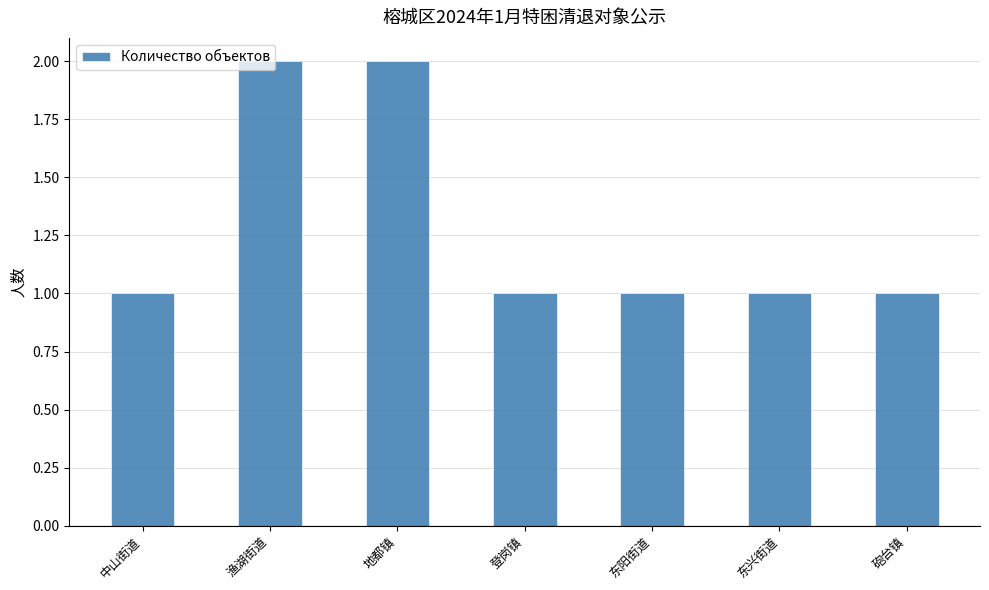

What is the label of the 1st bar from the left?

中山街道